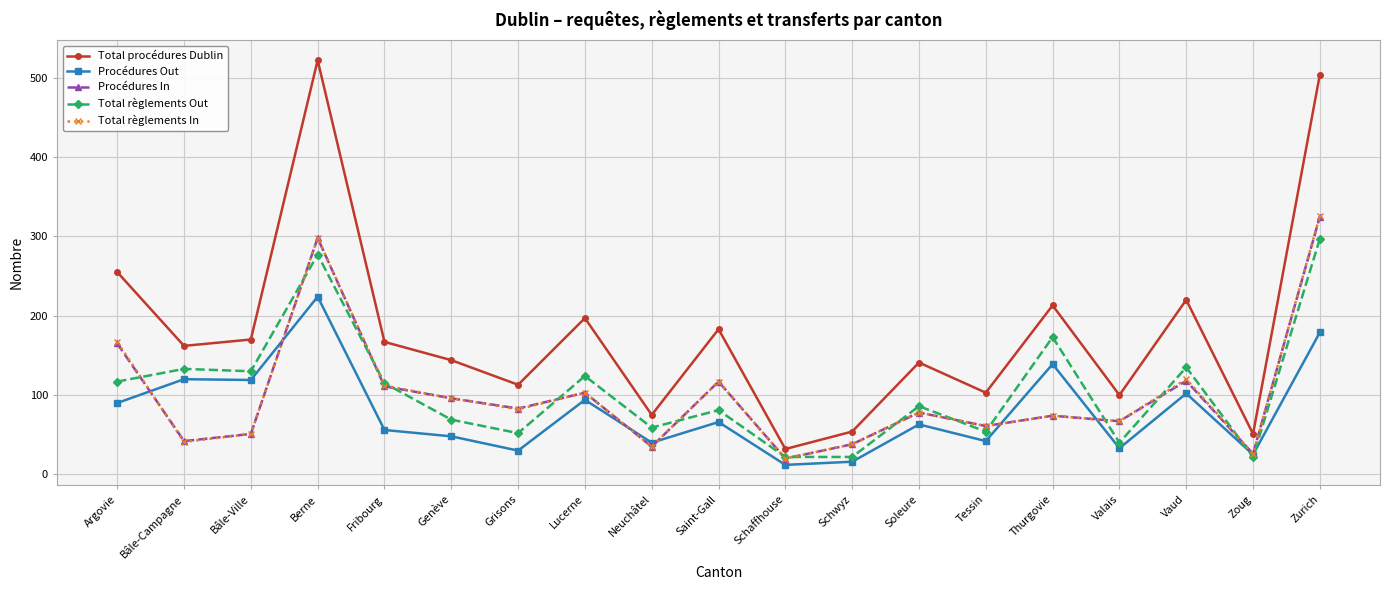

True or false: Procédures In and Procédures Out intersect in this chart.

True